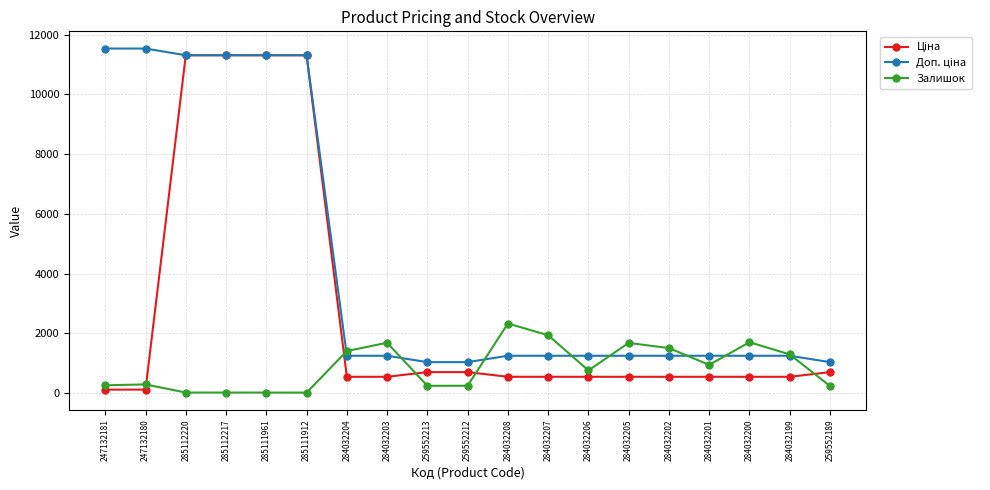

The value of Залишок at 284032202 is 1506.0. True or false?

True